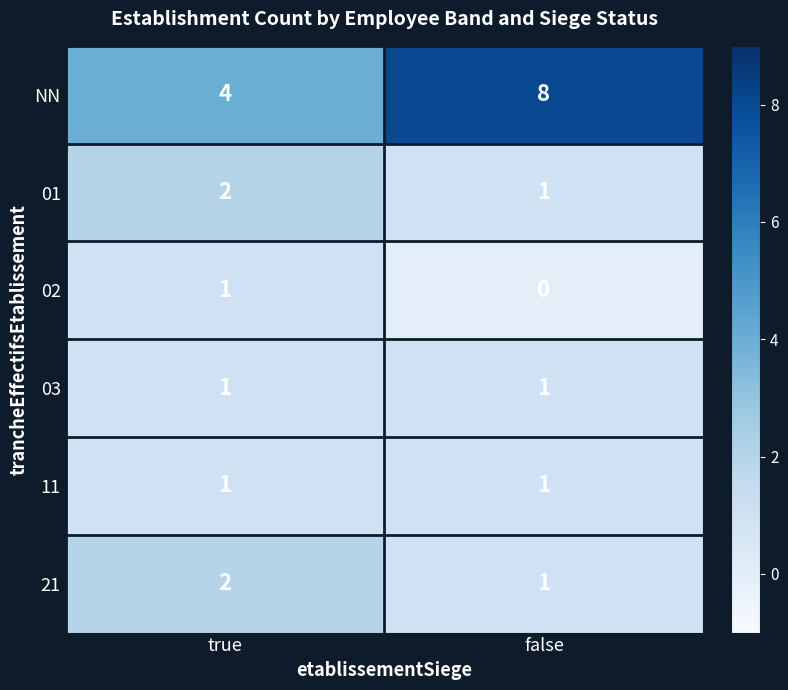

Count the number of categories in the chart.

2